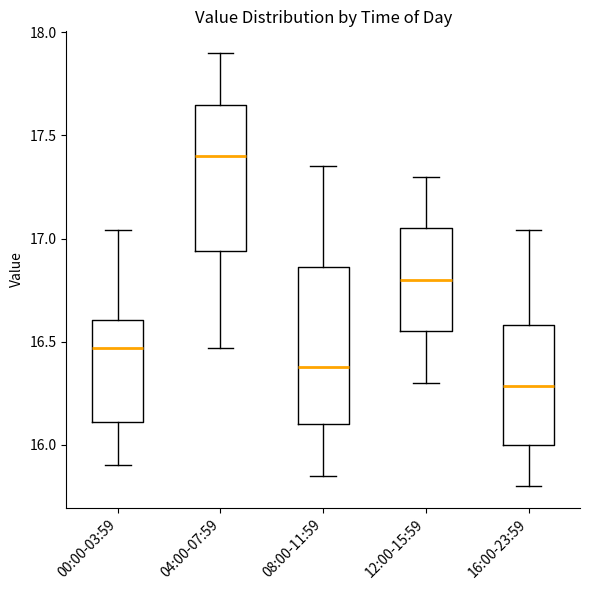

Which box's median line is the highest?

04:00-07:59